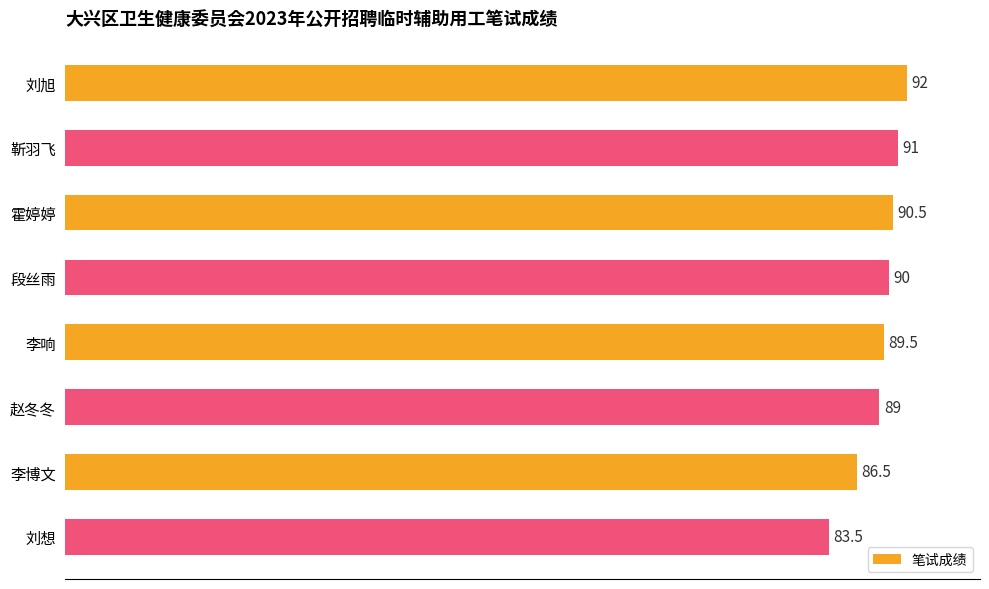

What position from the top is 李博文?

7